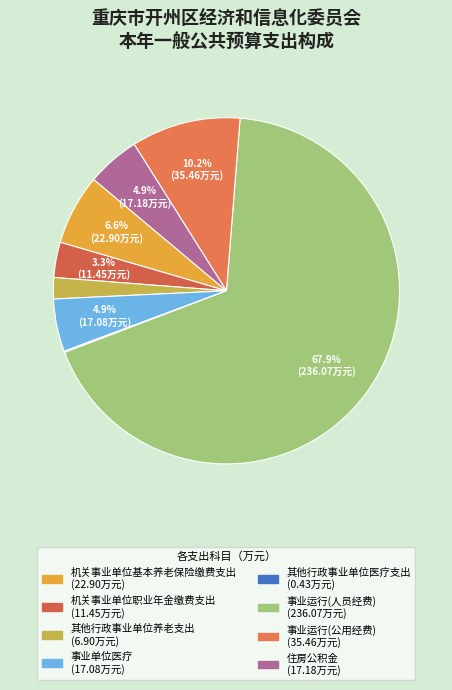

Is it true that 机关事业单位职业年金缴费支出 is 3% of the pie?

True